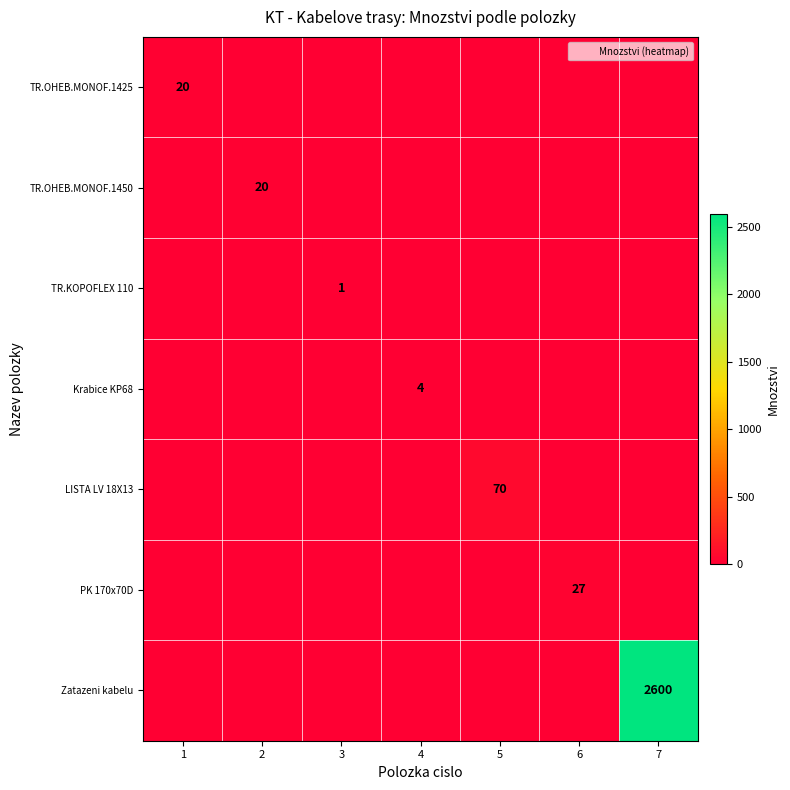

What is the sum of all LISTA LV 18X13 values?

70